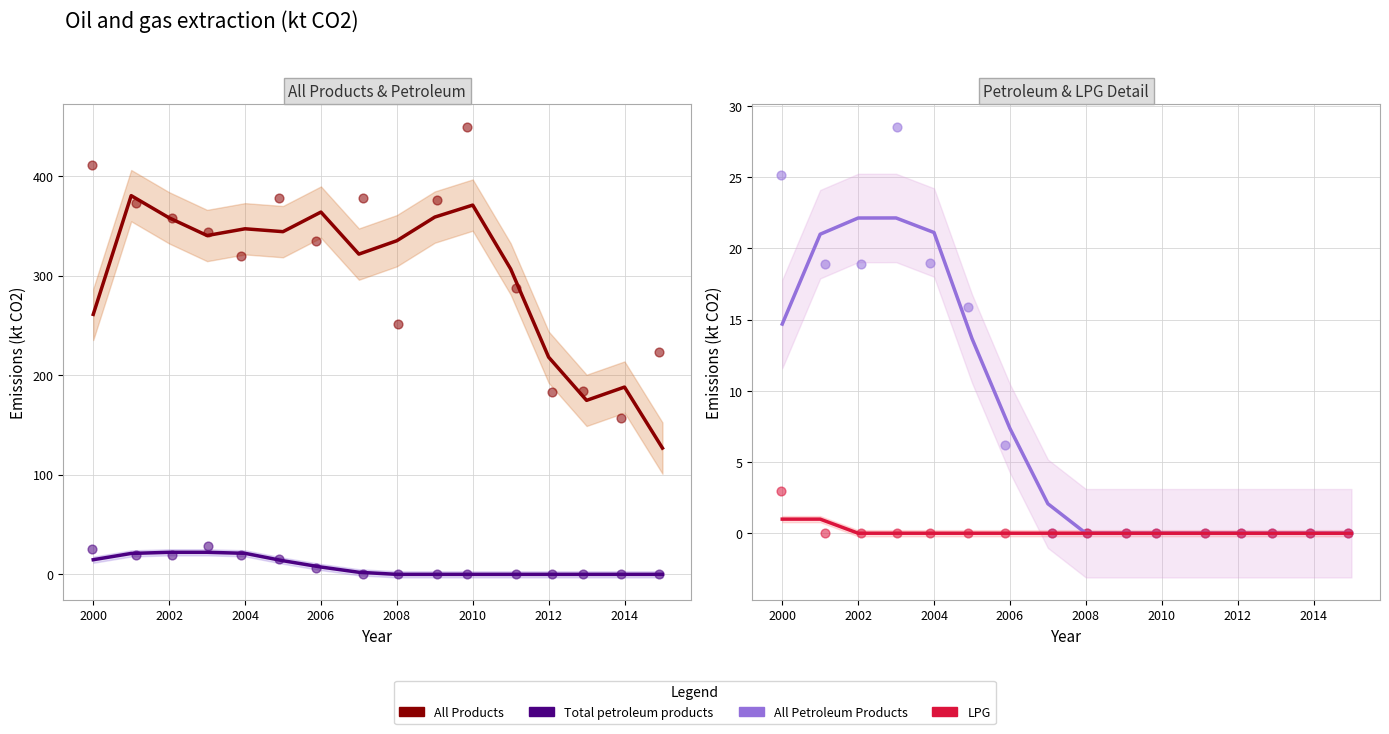

What is the total value across all series at 2009?

375.4